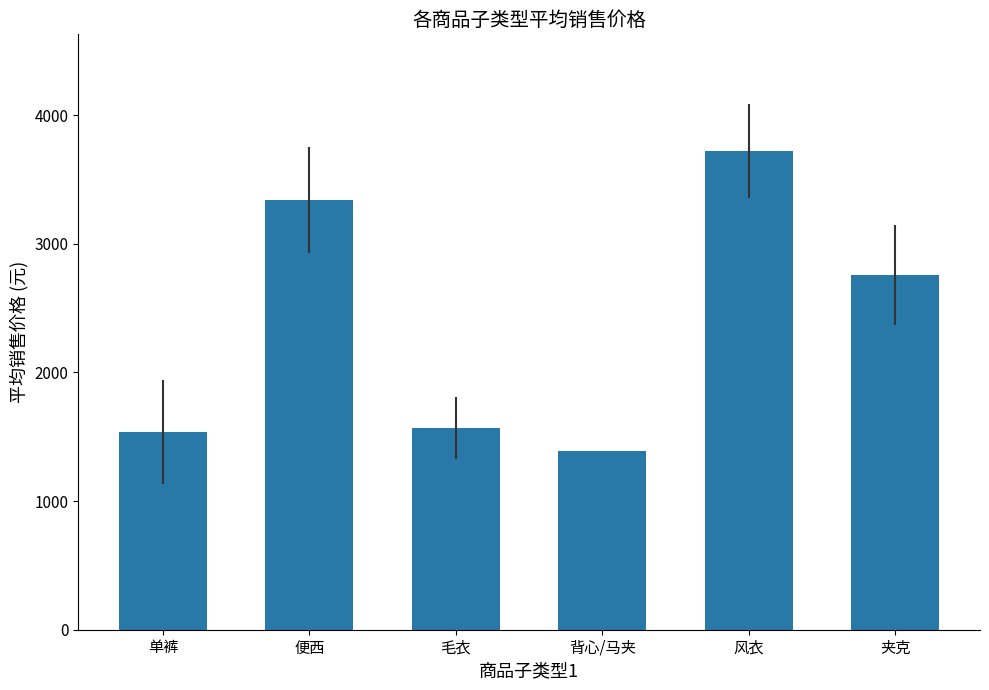

Approximately how many times larger is the value at 毛衣 compared to 风衣?

0.4